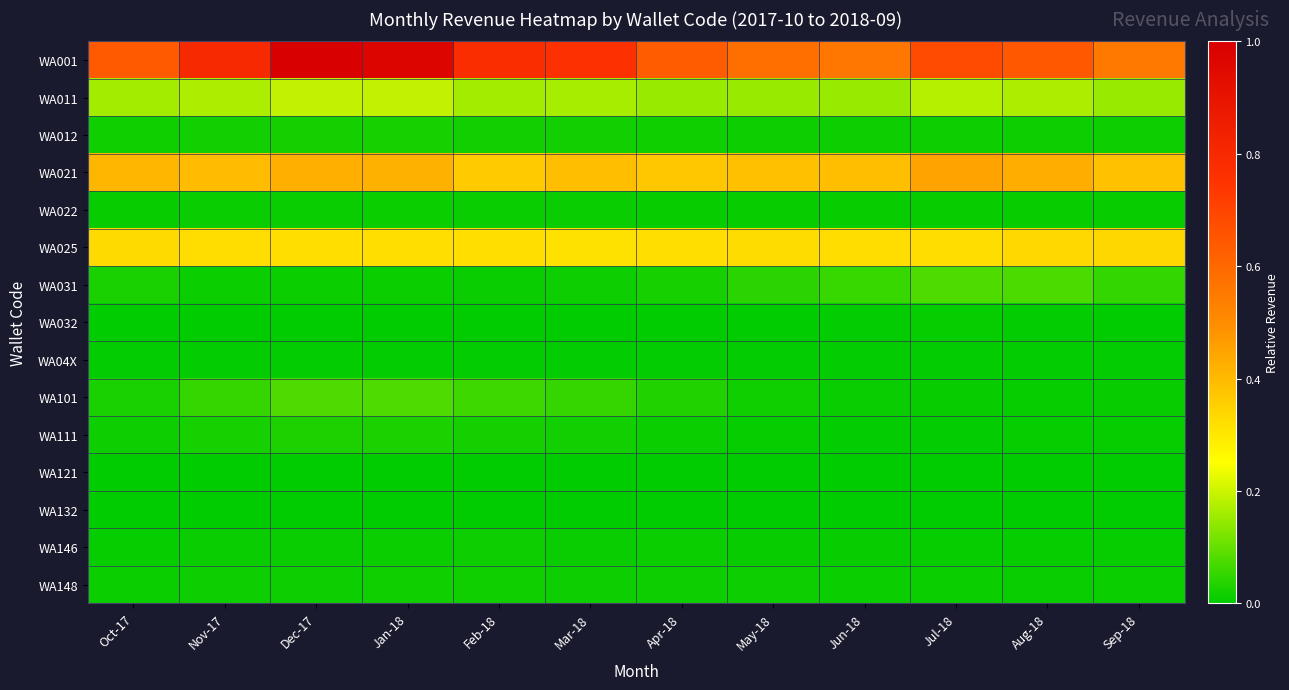

Which series has the largest range (max minus min)?

WA001